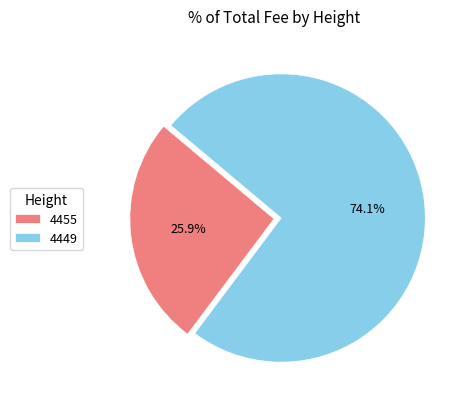

To the nearest percent, what is the combined percentage of 4455 and 4449?

100%